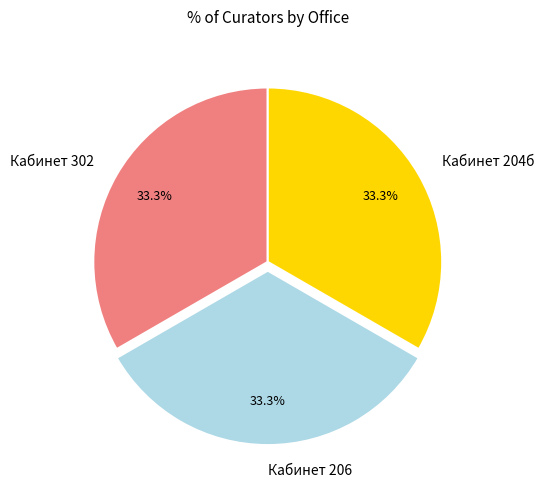

Does any single category account for the majority?

No